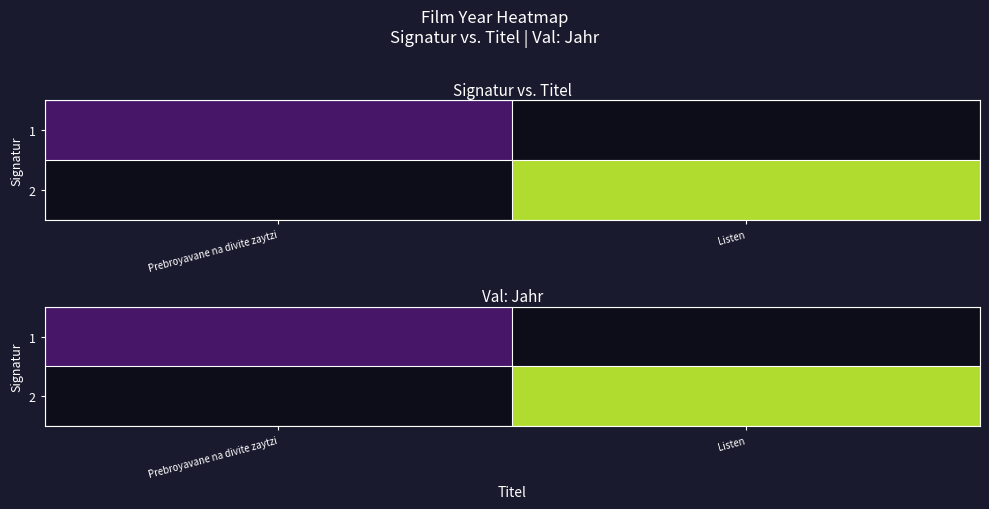

List the series in order of their peak value, lowest first.

1, 2